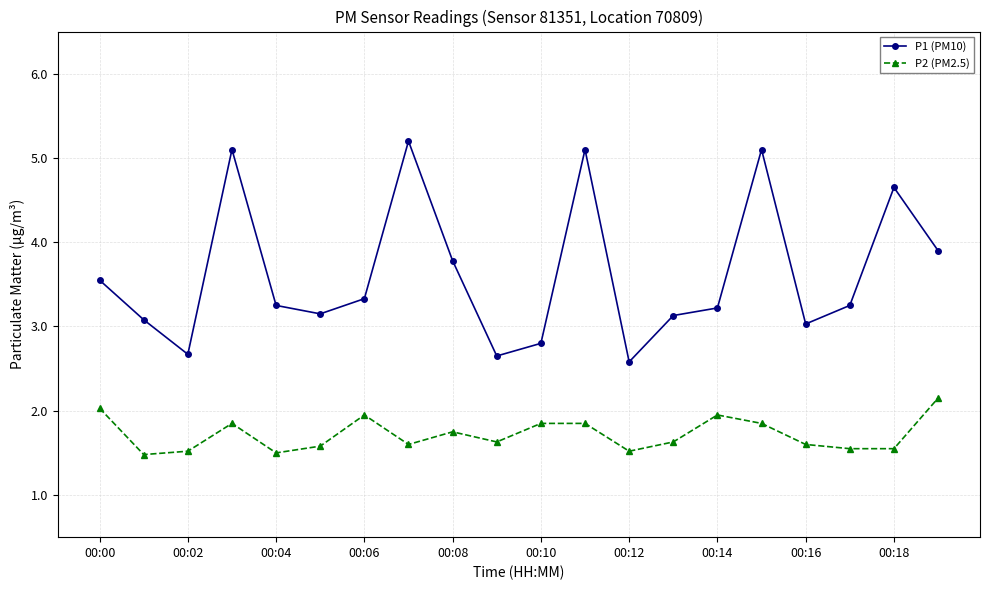

What is the value of the P1 (PM10) point at the 4th from the left?

5.1